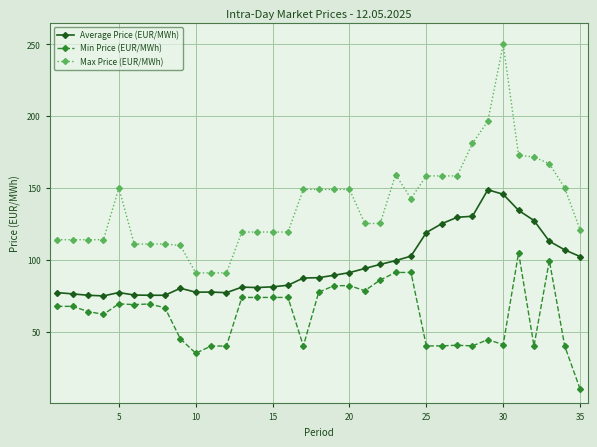

True or false: Average Price (EUR/MWh) and Min Price (EUR/MWh) intersect in this chart.

False